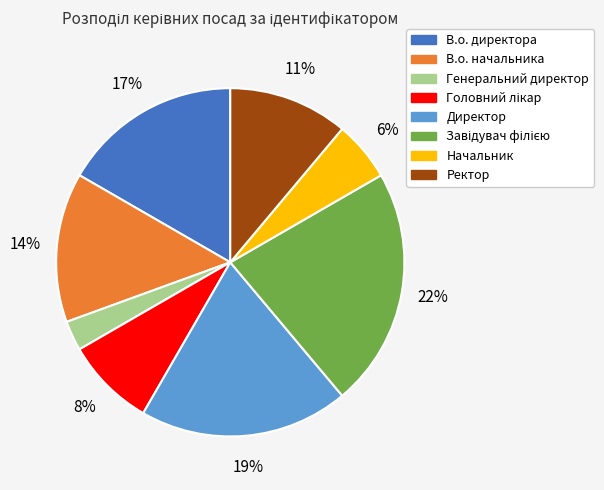

To the nearest percent, what percentage of the pie is В.о. директора?

17%